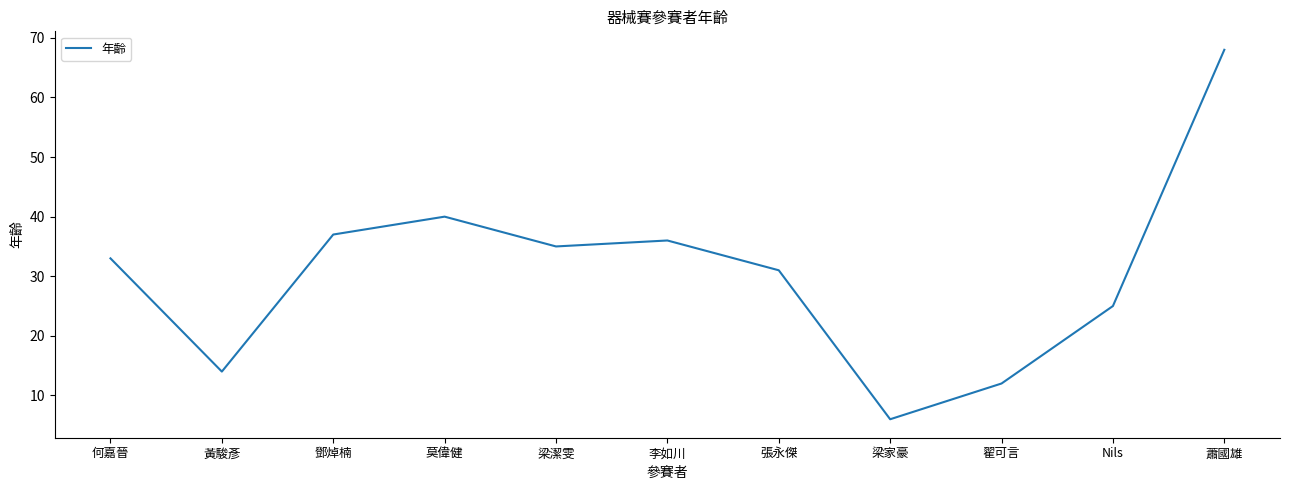

Which label corresponds to the largest value in the chart?

蕭國雄